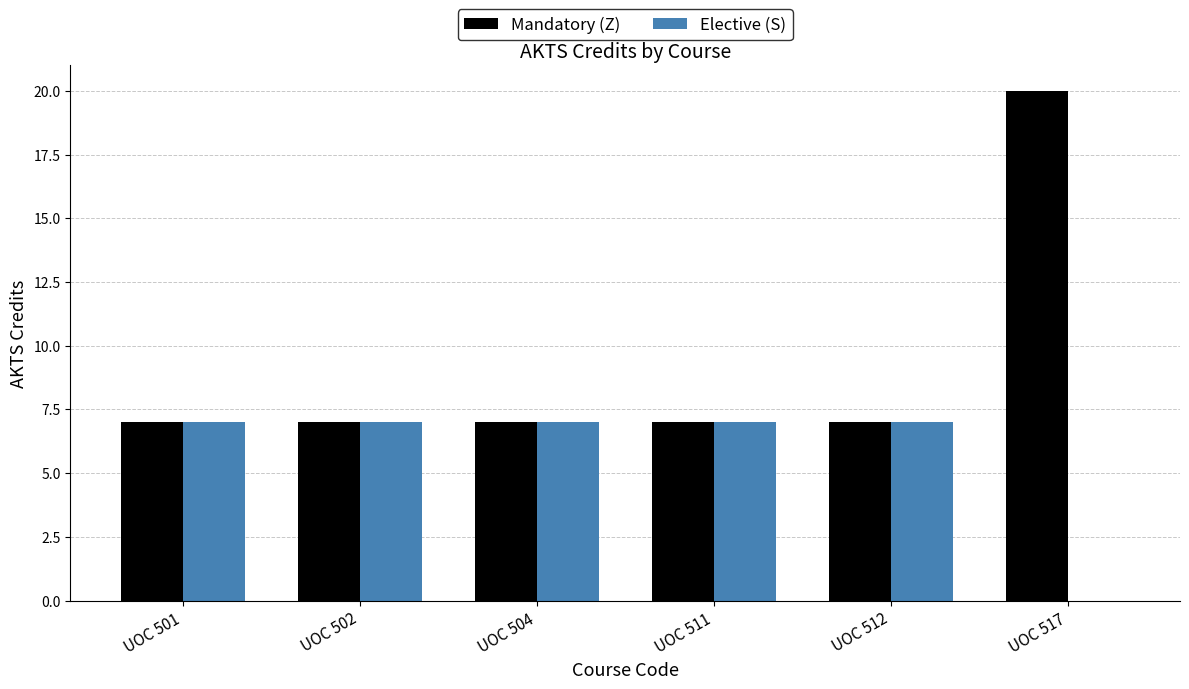

Between UOC 504 and UOC 517, which series saw the biggest shift?

Mandatory (Z)